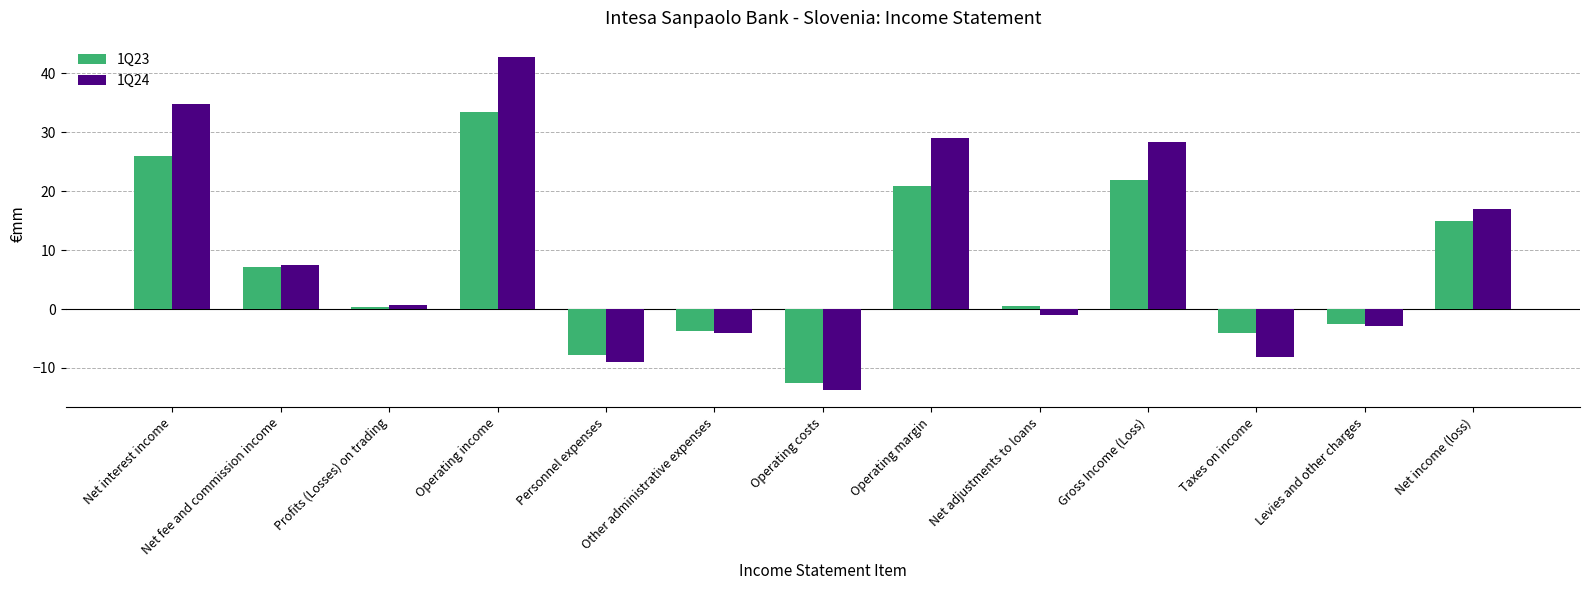

What is the label of the 8th bar from the right?

Other administrative expenses